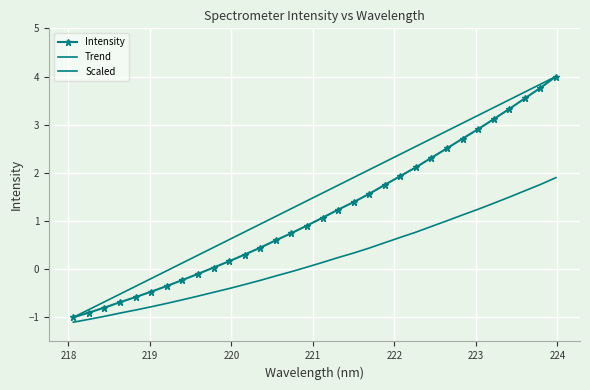

List the series in order of their overall mean, lowest first.

Scaled, Intensity, Trend